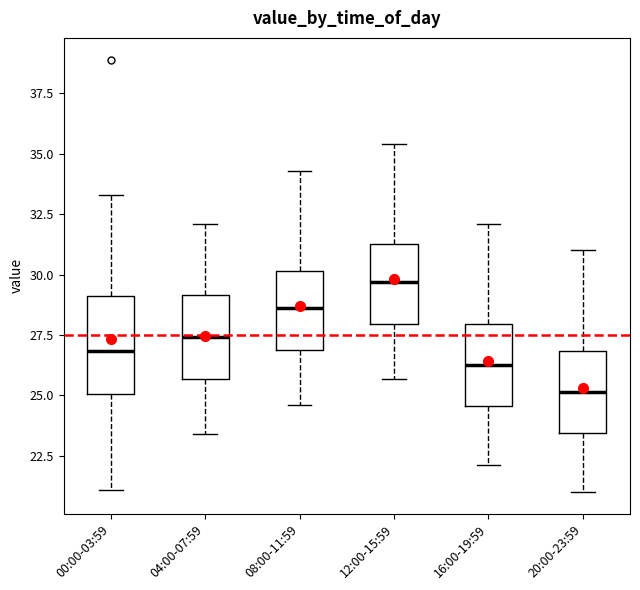

Where is the upper edge of the box for 16:00-19:59 on the y-axis? The values are not printed on the chart, so give them approximately, as read against the axis.

28.0